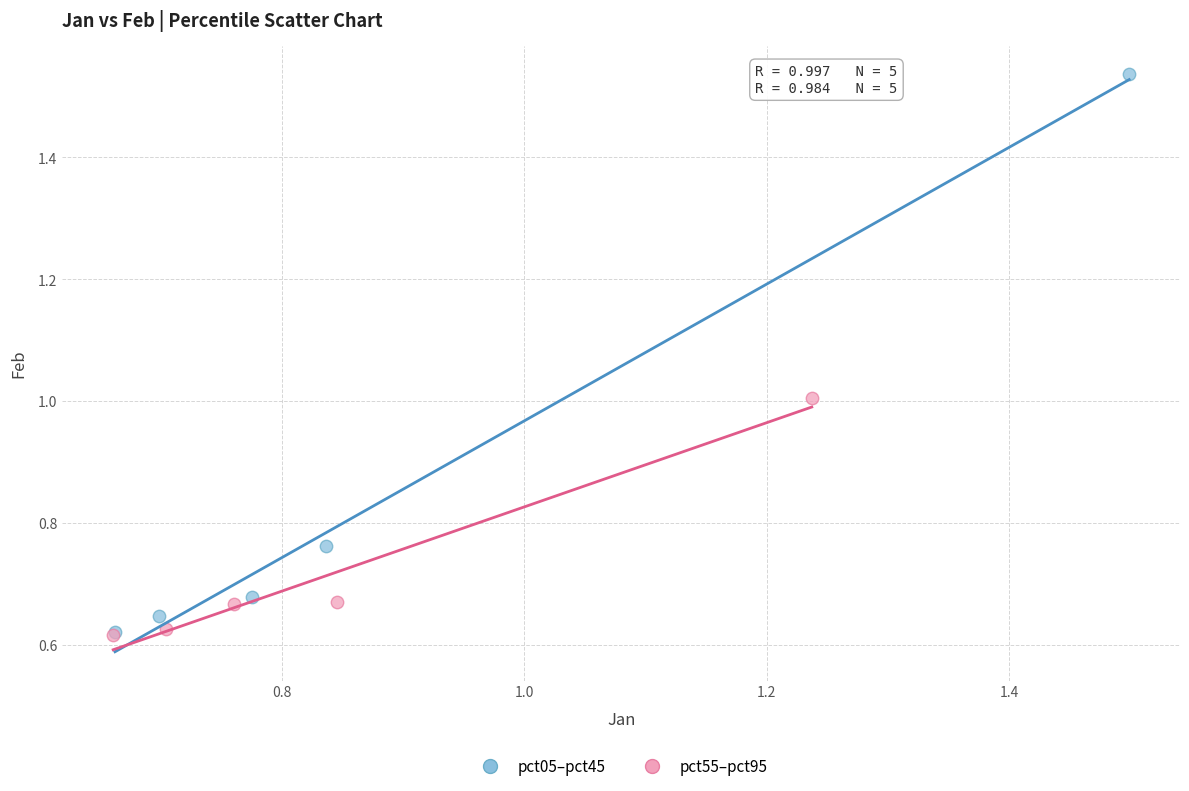

Which series has the widest spread of Y values?

pct05–pct45